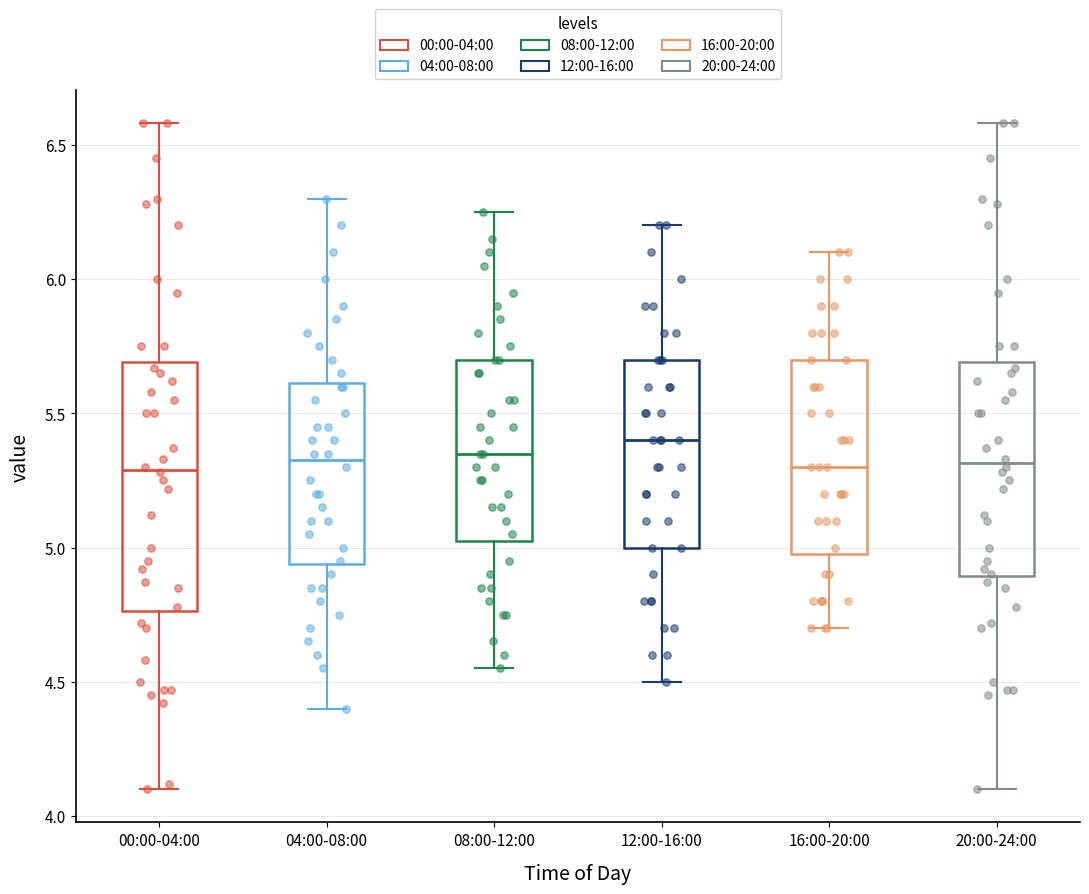

Reading left to right, read every box against the y-axis: the position of its median line, the range the box covers, and the ends of its whiskers. The values are not printed on the chart, so give them approximately, as read against the axis.

00:00-04:00: median 5.30, box 4.75 to 5.70, whiskers 4.10 to 6.60
04:00-08:00: median 5.35, box 4.95 to 5.60, whiskers 4.40 to 6.30
08:00-12:00: median 5.35, box 5.05 to 5.70, whiskers 4.55 to 6.25
12:00-16:00: median 5.40, box 5.00 to 5.70, whiskers 4.50 to 6.20
16:00-20:00: median 5.30, box 5.00 to 5.70, whiskers 4.70 to 6.10
20:00-24:00: median 5.30, box 4.90 to 5.70, whiskers 4.10 to 6.60